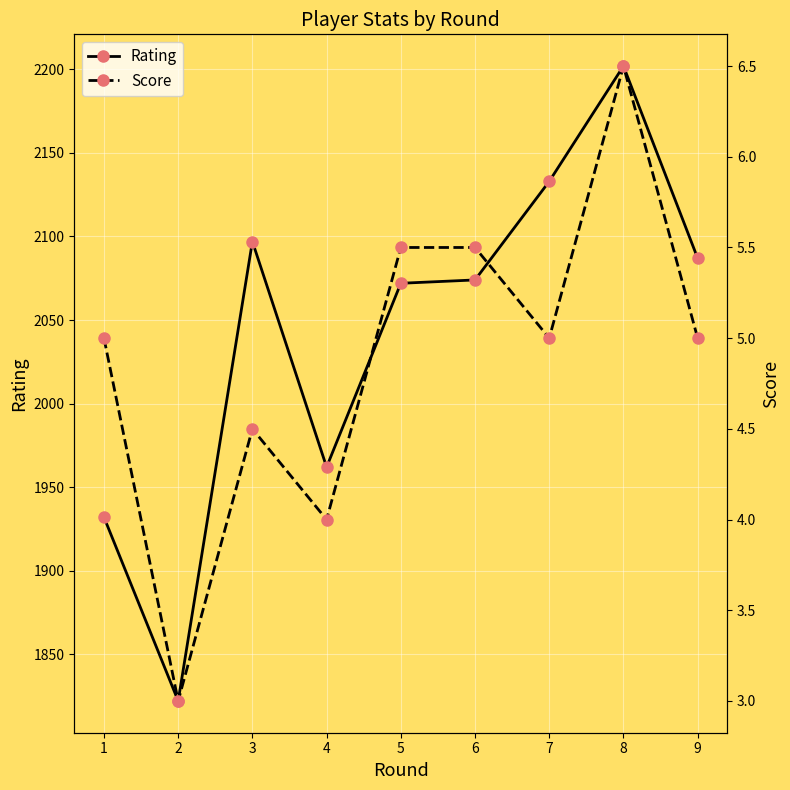

What is the difference between the highest and lowest values at 1?

1927.0